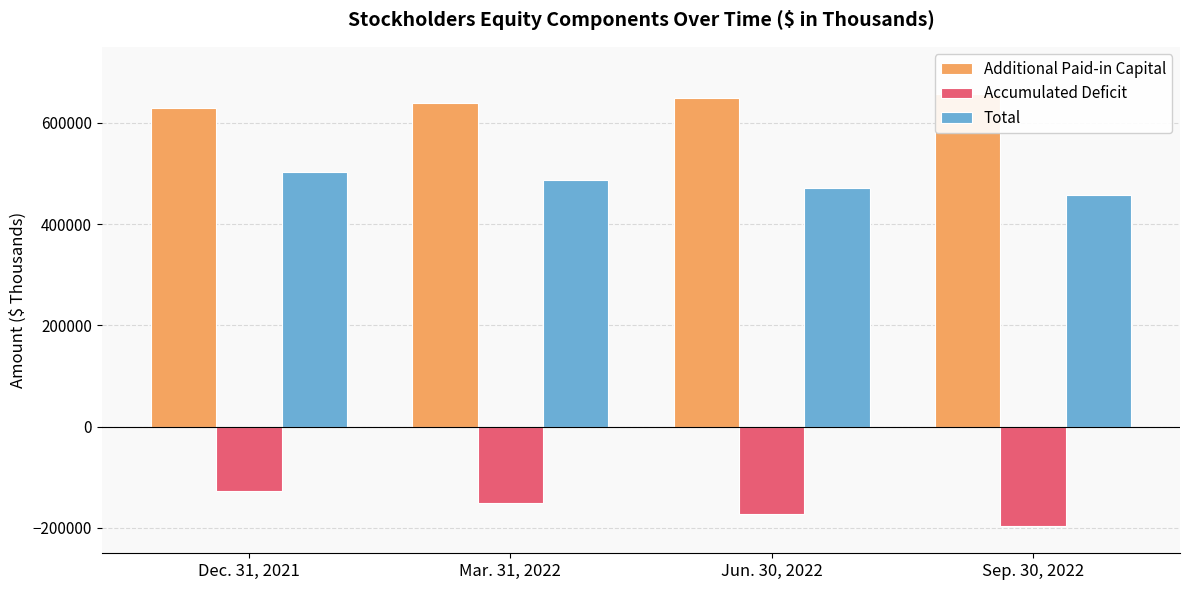

What is the difference between the Additional Paid-in Capital values at Sep. 30, 2022 and Dec. 31, 2021?

27450